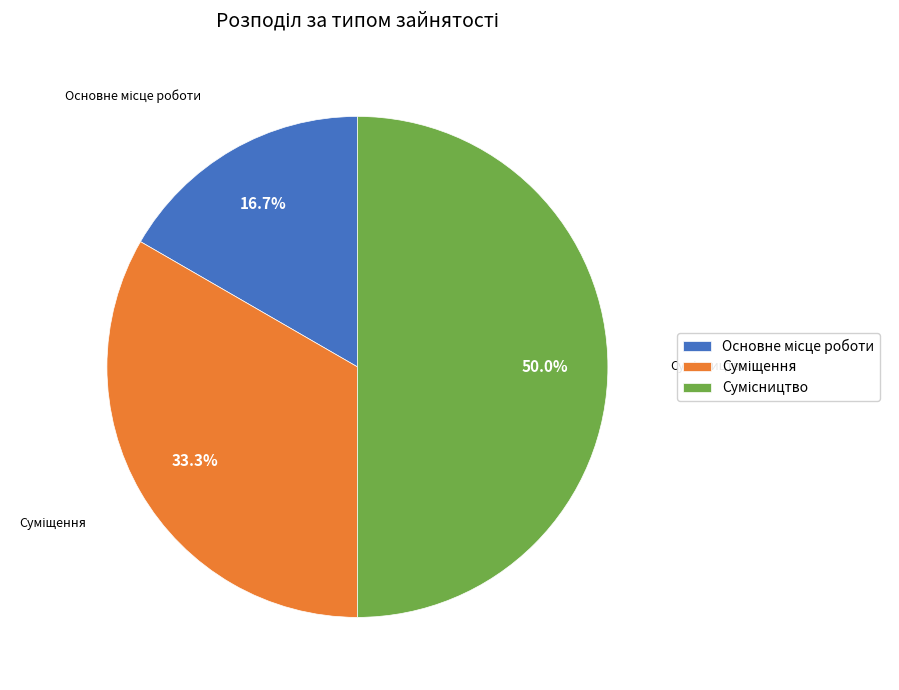

Does Основне місце роботи account for over 50% of the chart?

No